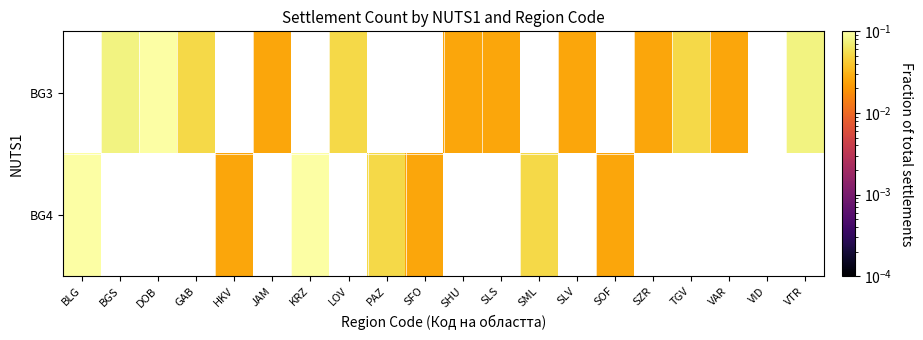

Rank the series at HKV from highest to lowest value.

BG3, BG4